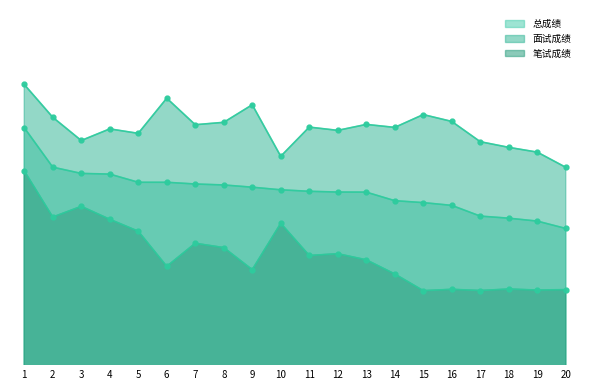

Reading left to right, extract all data points from this chart.

总成绩: 85.8	83.1	82.7	82.6	82.1	82.1	82.0	81.9	81.8	81.6	81.5	81.4	81.4	80.9	80.7	80.5	79.8	79.7	79.5	79.0
面试成绩: 88.7	86.5	84.9	85.7	85.4	87.7	86.0	86.1	87.3	83.8	85.8	85.6	86.0	85.8	86.6	86.2	84.8	84.4	84.1	83.1
笔试成绩: 82.9	79.8	80.5	79.6	78.8	76.5	78.0	77.7	76.2	79.3	77.2	77.3	76.9	75.9	74.8	74.9	74.8	74.9	74.9	74.9